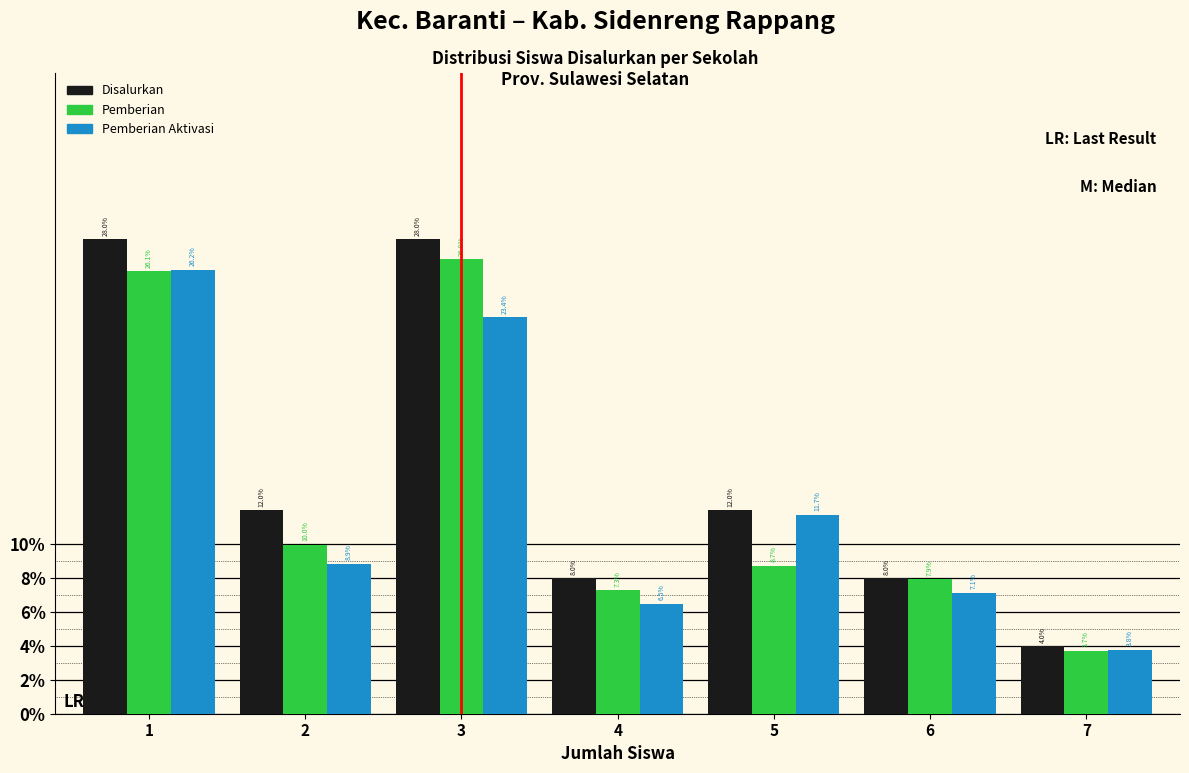

Reading left to right, transcribe all the data shown in this chart.

Disalurkan: 28.0	12.0	28.0	8.0	12.0	8.0	4.0
Pemberian: 26.1	10.0	26.8	7.3	8.7	7.9	3.7
Pemberian Aktivasi: 26.2	8.9	23.4	6.5	11.7	7.1	3.8